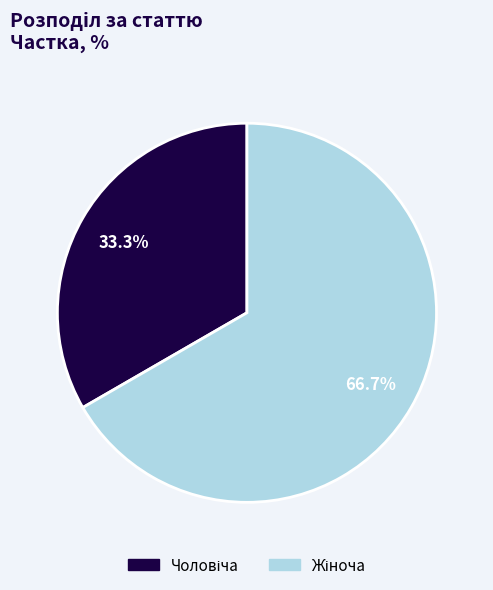

To the nearest percent, what is the difference between the largest and smallest slice percentages?

33%